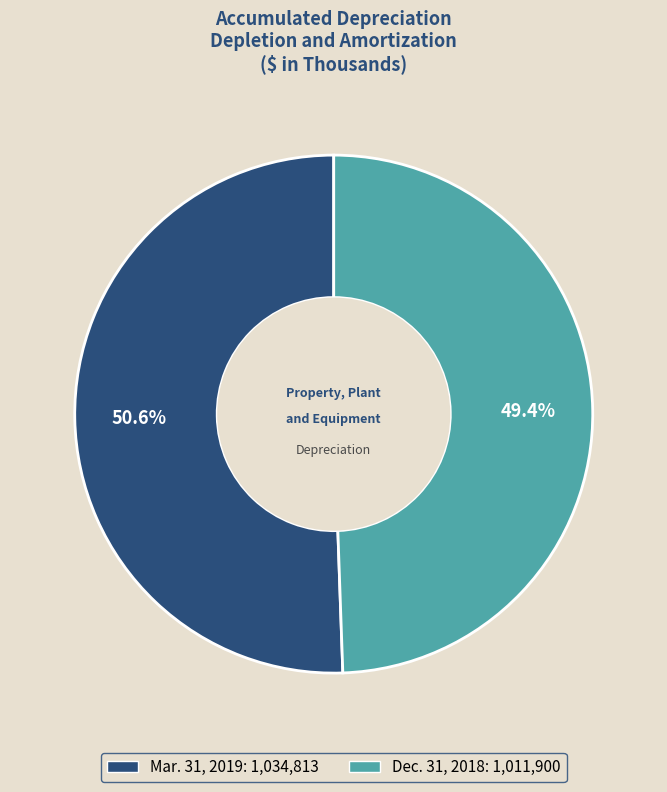

What percentage is the Mar. 31, 2019 slice, to the nearest percent?

51%